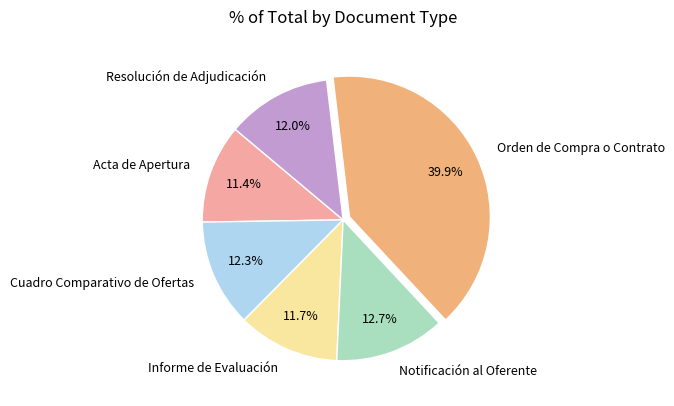

Is it true that Orden de Compra o Contrato is 34% of the pie?

False